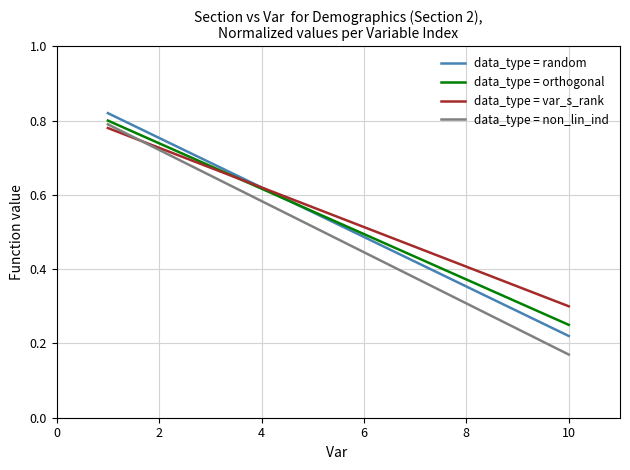

Which series has the widest spread of values?

data_type = non_lin_ind